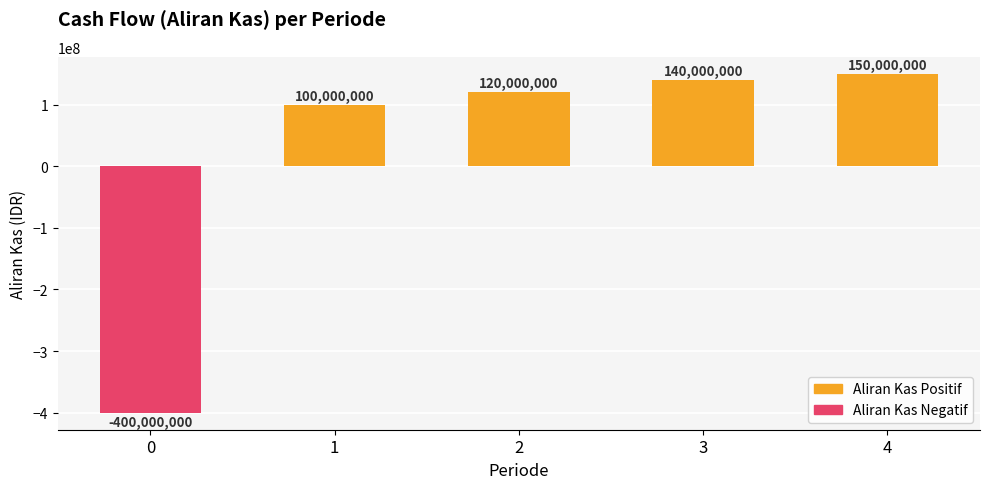

The value at 3 is 140000000. True or false?

True